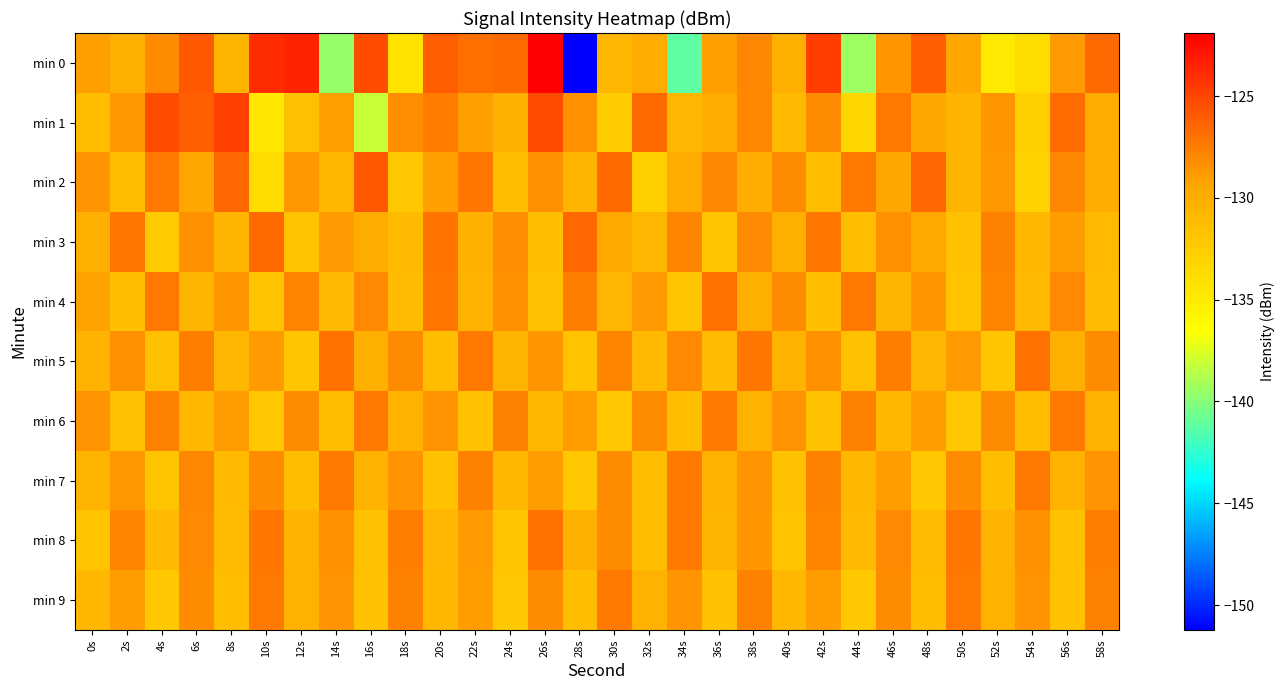

How many data points does each series have?

30